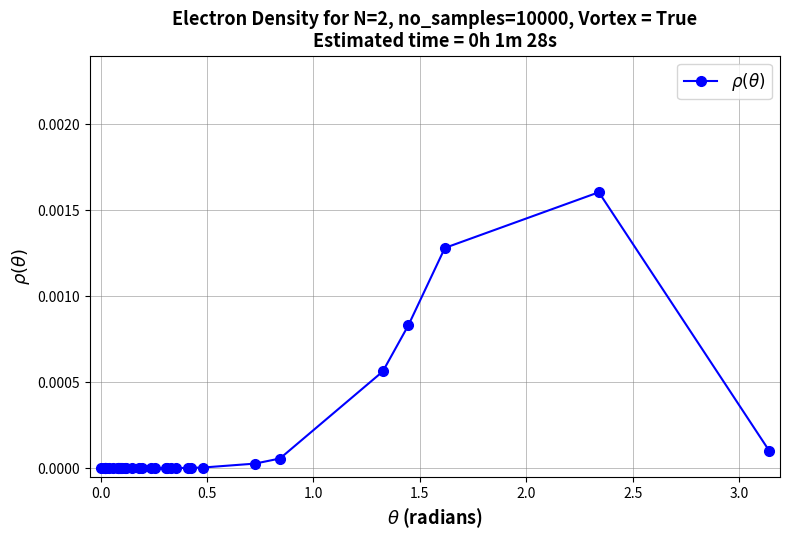

True or false: there are more than 0 points higher than both neighbors.

True